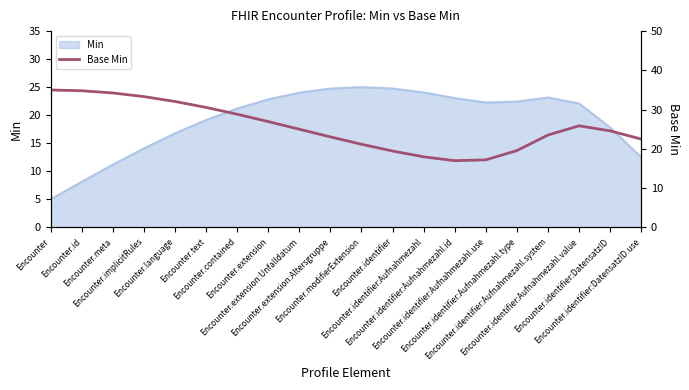

What is the difference between the values at Encounter.identifier:Aufnahmezahl.id and Encounter.identifier:DatensatzID?

7.6